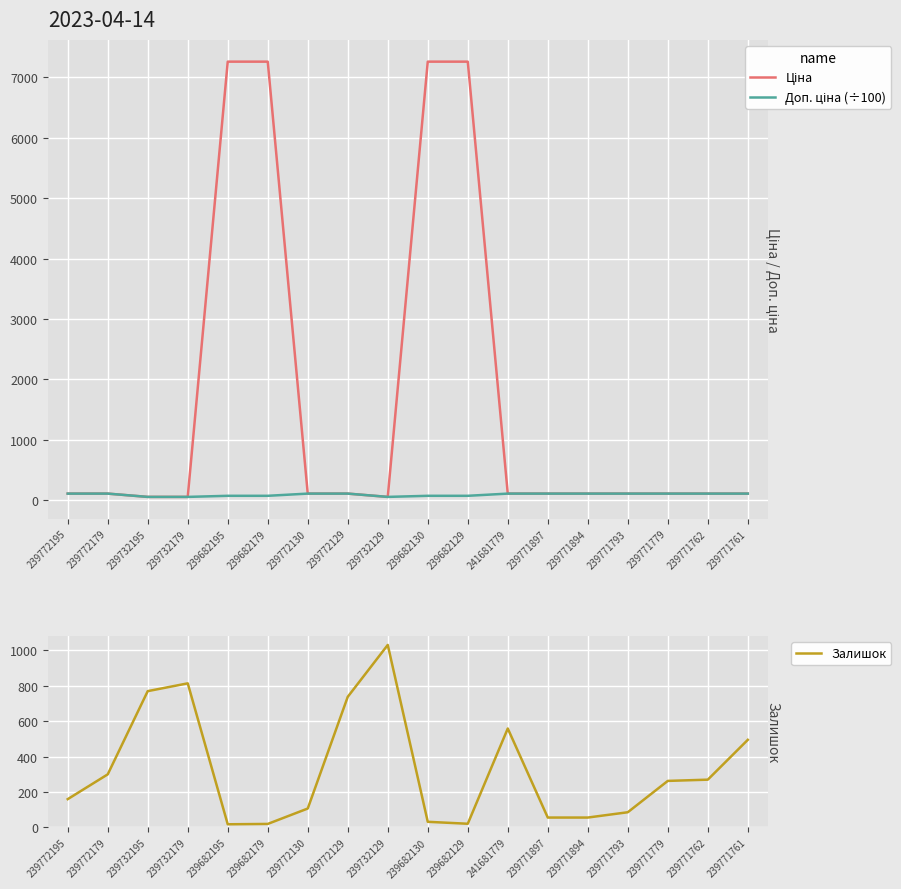

What is the minimum value shown in the chart?

18.0